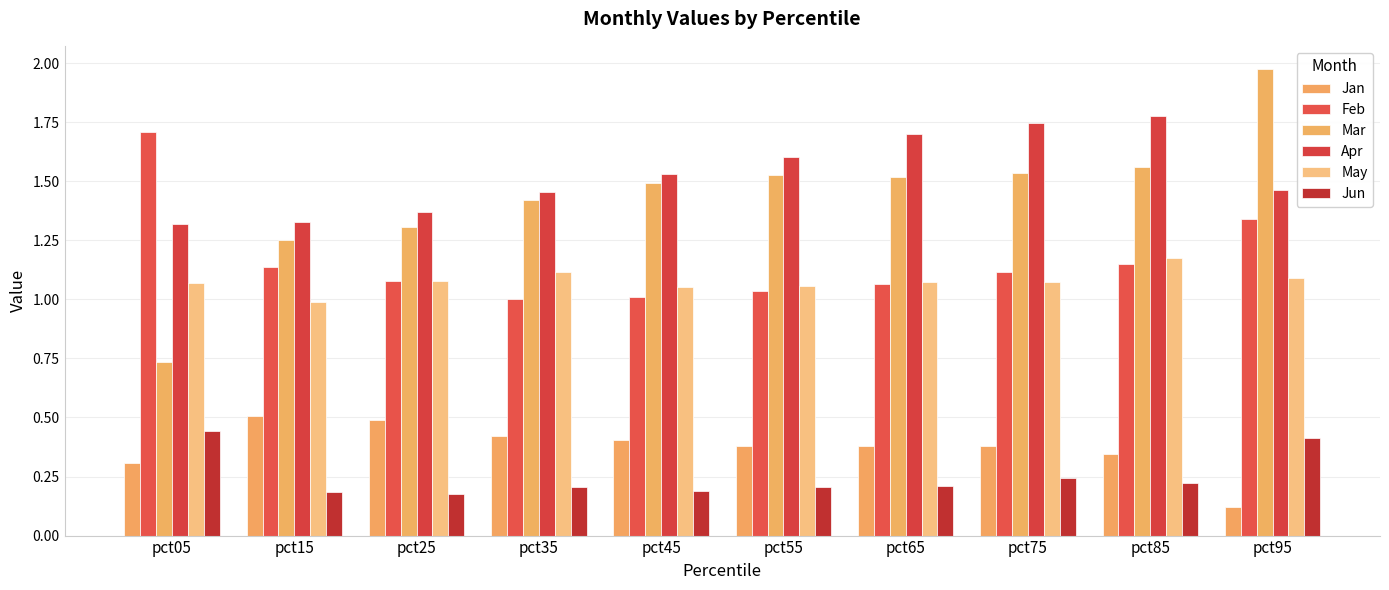

How many Apr values are between 1 and 2?

10